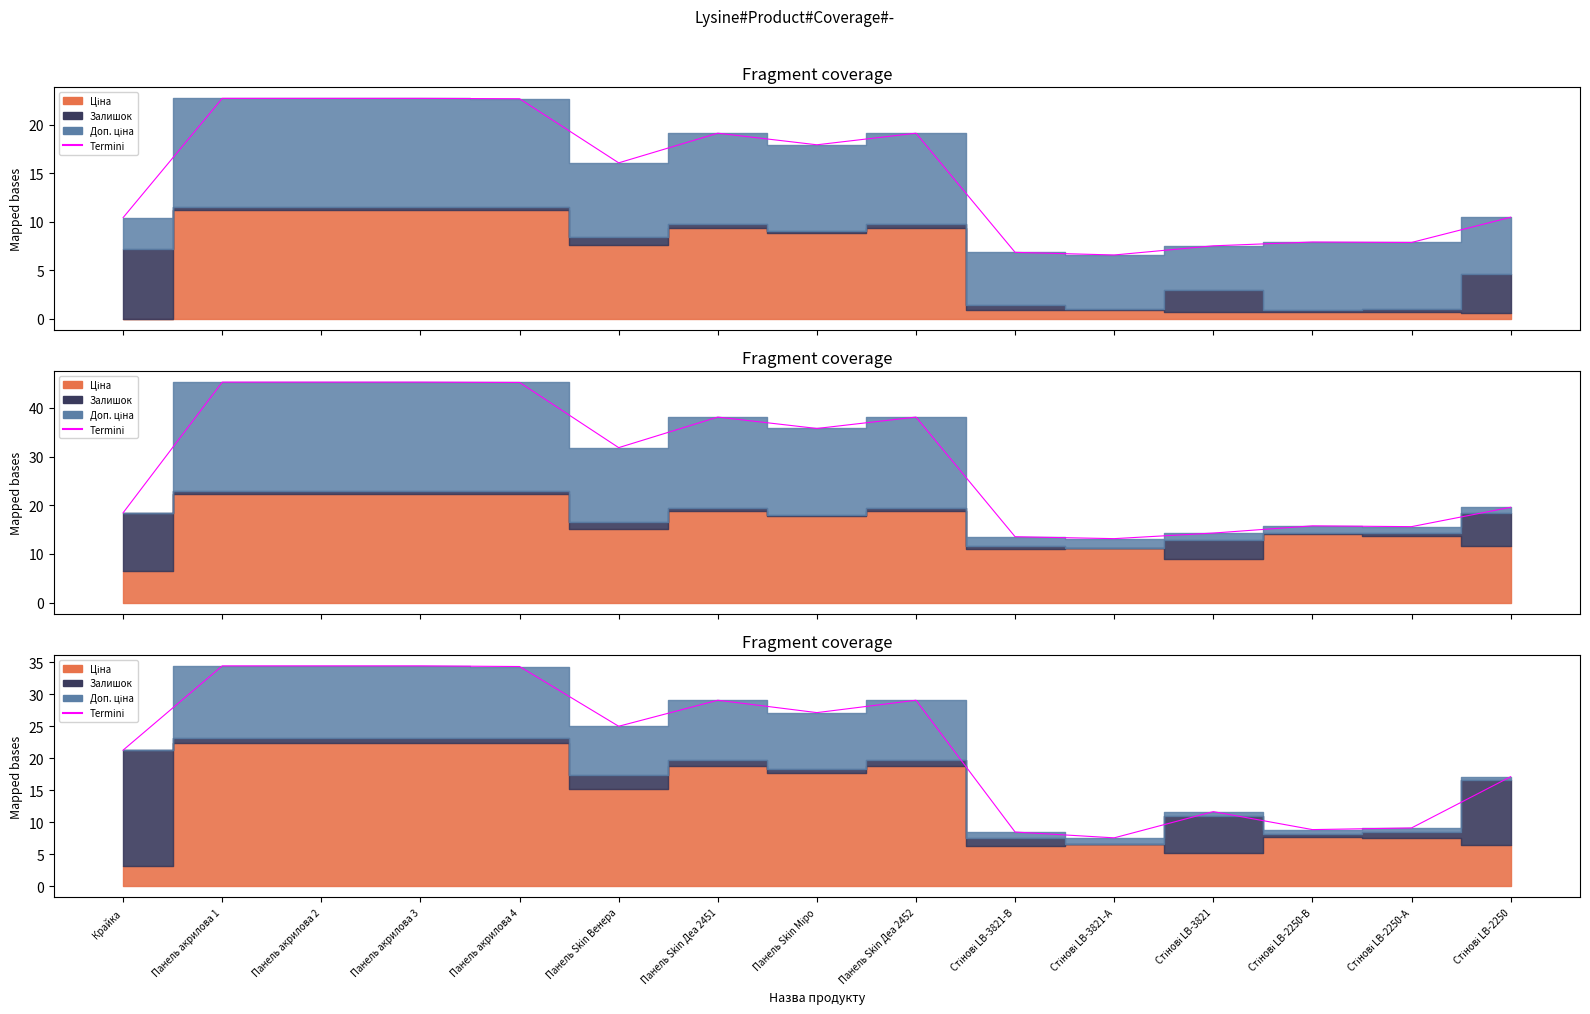

Reading left to right, transcribe all the data shown in this chart.

Крайка=21.3	Панель акрилова 1=34.4	Панель акрилова 2=34.4	Панель акрилова 3=34.4	Панель акрилова 4=34.3	Панель Skin Венера=25.0	Панель Skin Деа 2451=29.1	Панель Skin Міро=27.1	Панель Skin Деа 2452=29.1	Стінові LB-3821-В=8.5	Стінові LB-3821-А=7.6	Стінові LB-3821=11.7	Стінові LB-2250-В=8.9	Стінові LB-2250-А=9.1	Стінові LB-2250=17.1